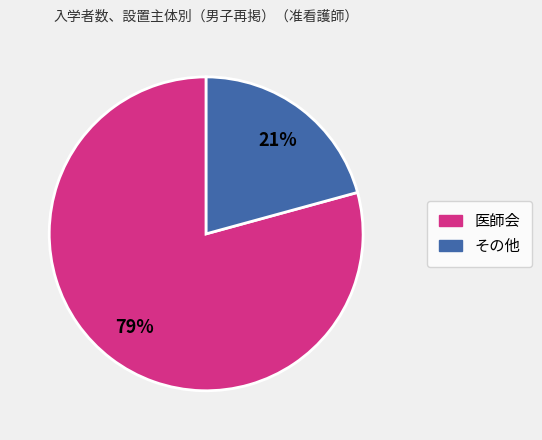

To the nearest percent, what is the average slice percentage?

50%